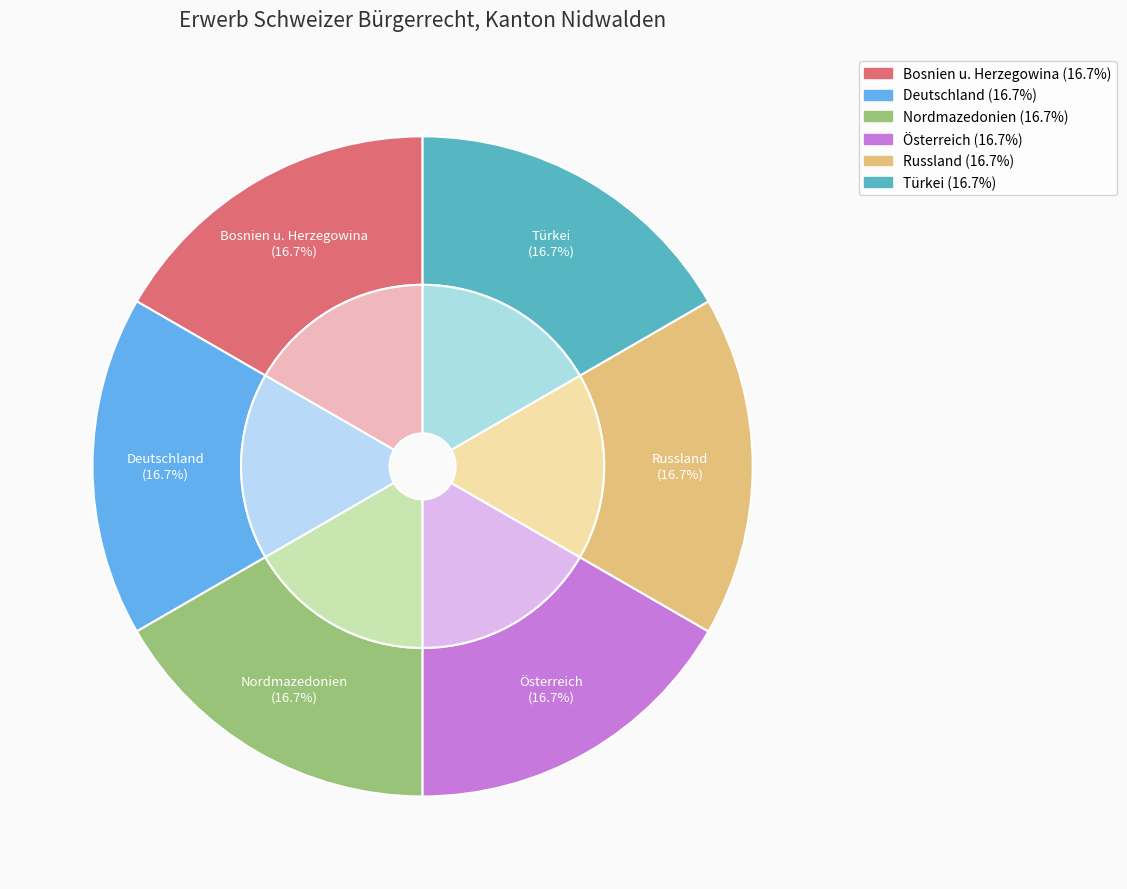

To the nearest percent, what is the average slice percentage?

17%